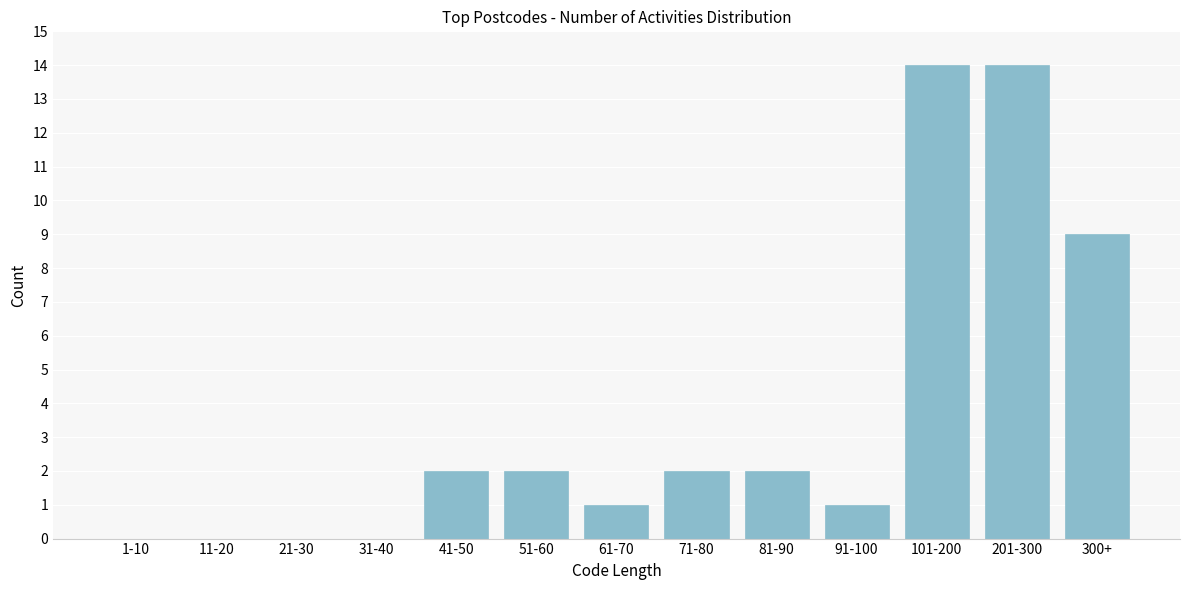

Reading left to right, what are all the values shown in this chart?

1-10=0	11-20=0	21-30=0	31-40=0	41-50=2	51-60=2	61-70=1	71-80=2	81-90=2	91-100=1	101-200=14	201-300=14	300+=9